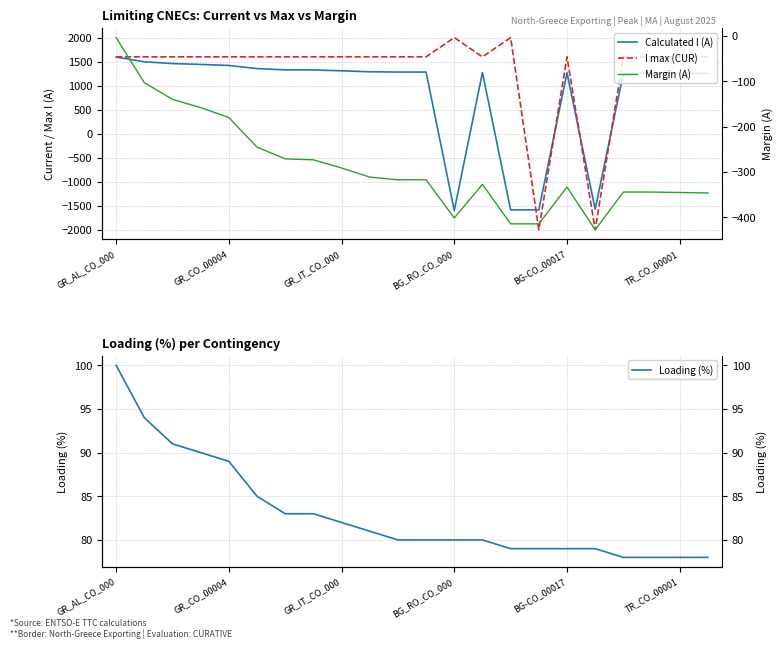

Reading right to left, list all the values displayed in this chart.

Calculated I (A): 1254	1255	1256	1256	-1573	1267	-1586	-1586	1273	-1599	1283	1283	1289	1309	1327	1329	1355	1420	1442	1460	1497	1596
I max (CUR): 1600	1600	1600	1600	-2000	1600	-2000	2000	1600	2000	1600	1600	1600	1600	1600	1600	1600	1600	1600	1600	1600	1600
Loading (%): 78	78	78	78	79	79	79	79	80	80	80	80	81	82	83	83	85	89	90	91	94	100
Margin (A): -346	-345	-344	-344	-427	-333	-414	-414	-327	-401	-317	-317	-311	-291	-273	-271	-245	-180	-158	-140	-103	-4